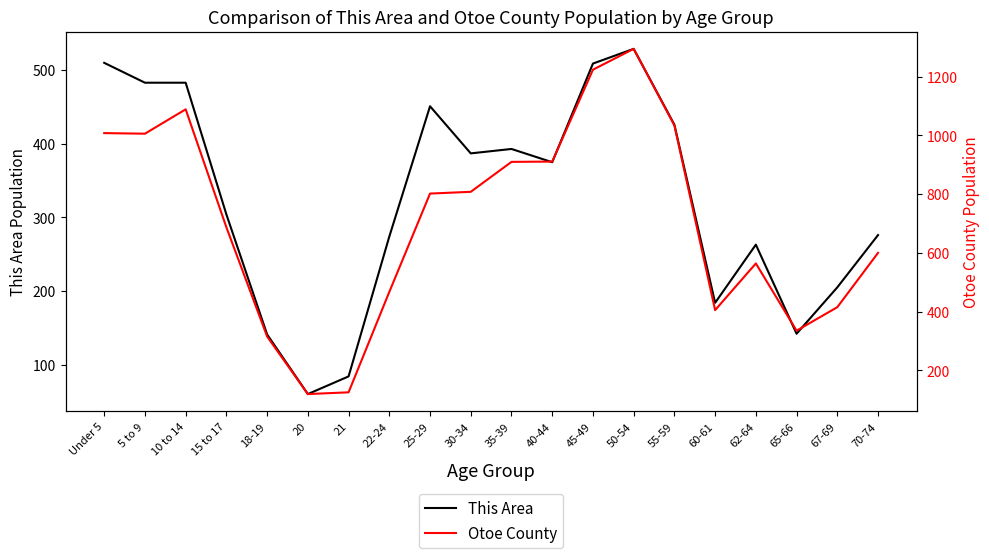

List the series in order of their overall mean, highest first.

Otoe County, This Area